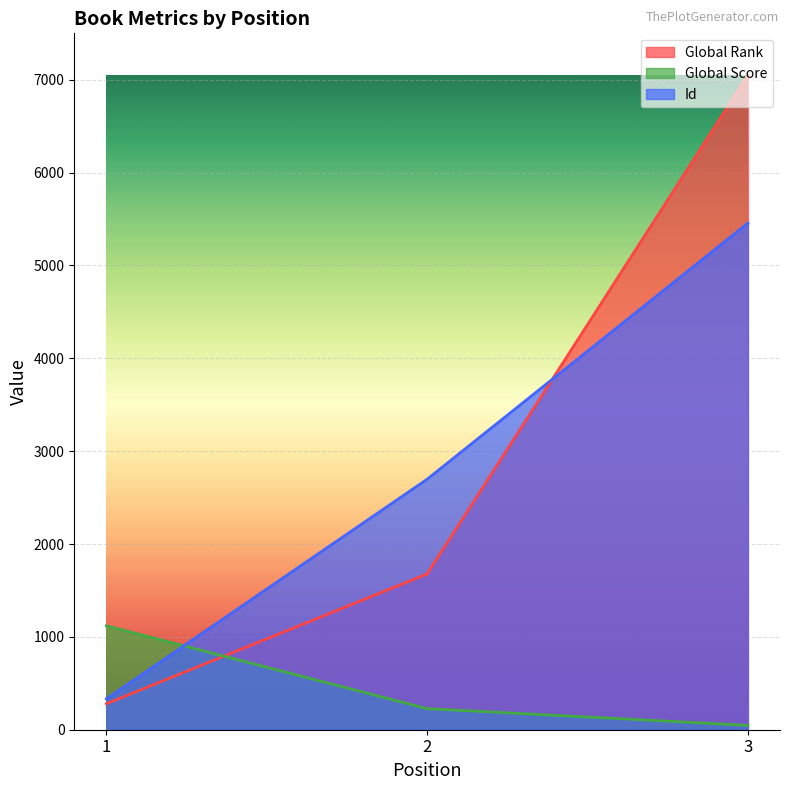

Reading left to right, list all the values displayed in this chart.

Global Rank: 280	1678	7049
Global Score: 1119	227	47
Id: 332	2698	5457